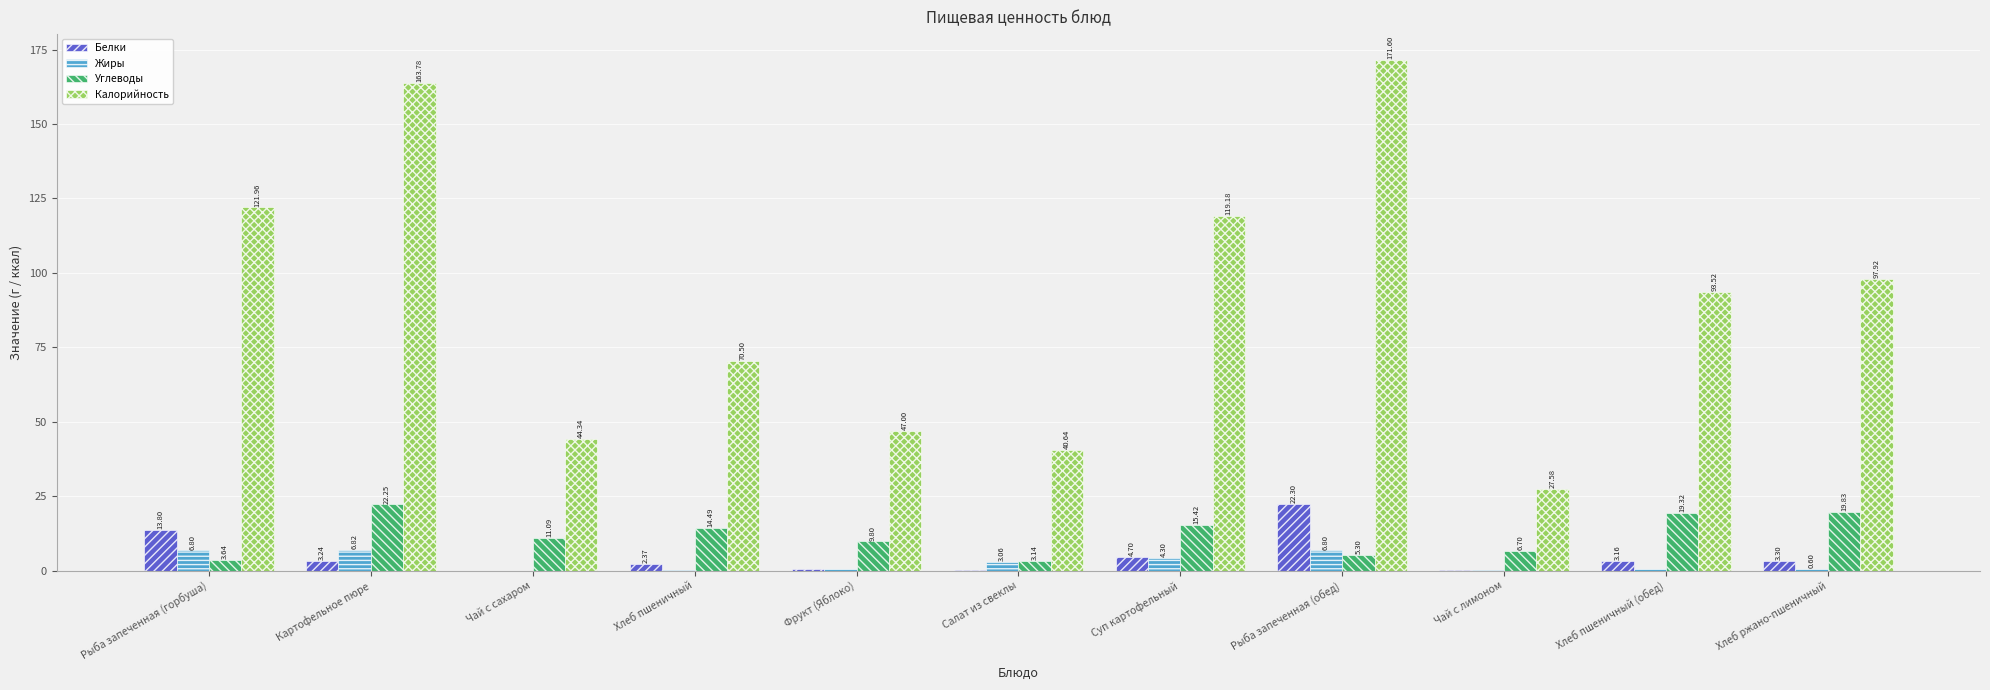

What is the sum of the Белки values at Рыба запеченная (обед) and Чай с лимоном?

22.4